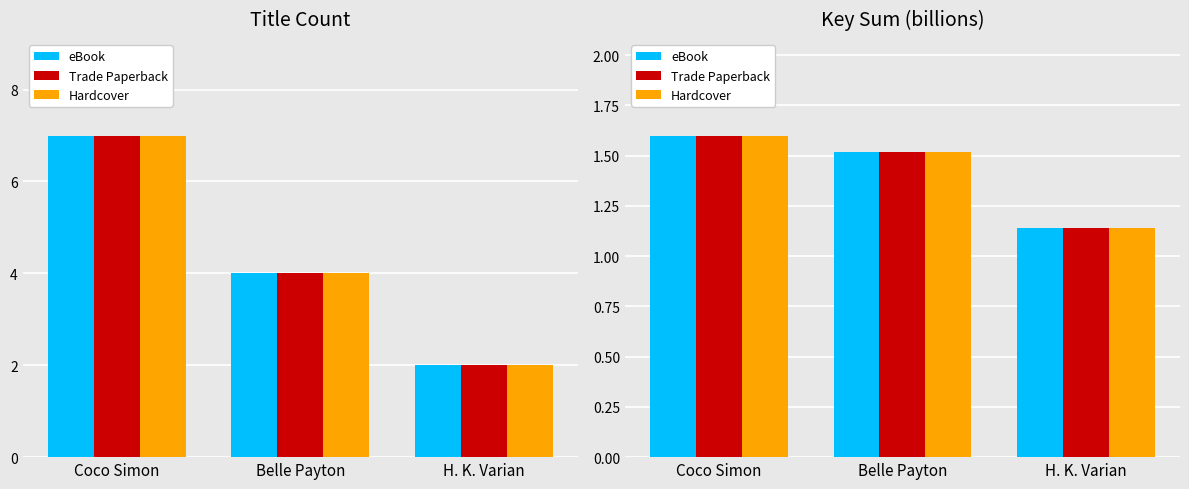

How many categories are shown in the chart?

3